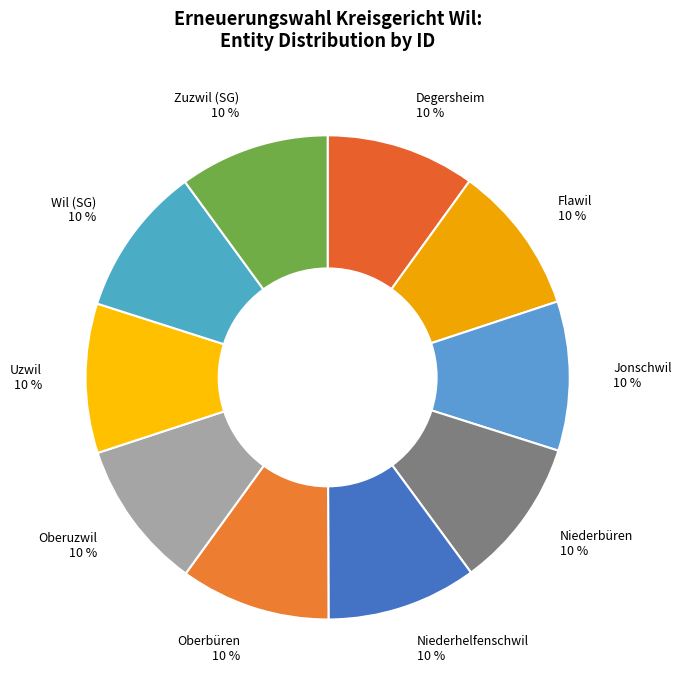

To the nearest percent, what is the average slice percentage?

10%